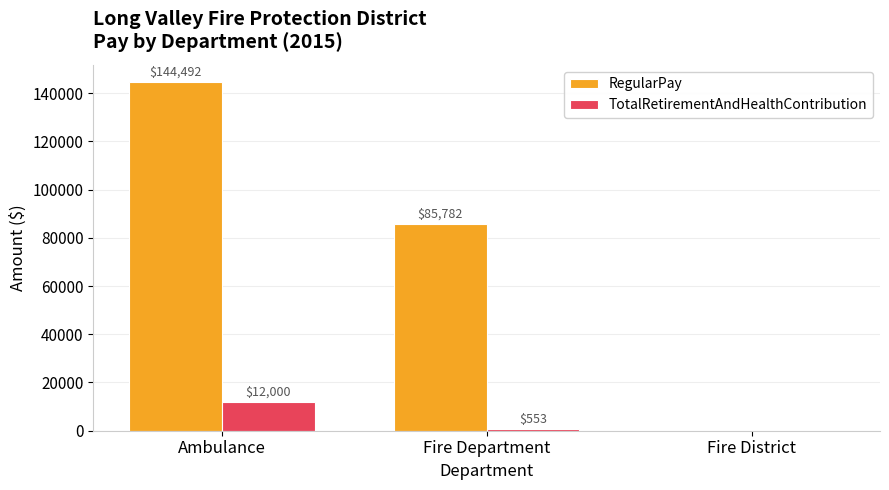

How many categories are shown in the chart?

3